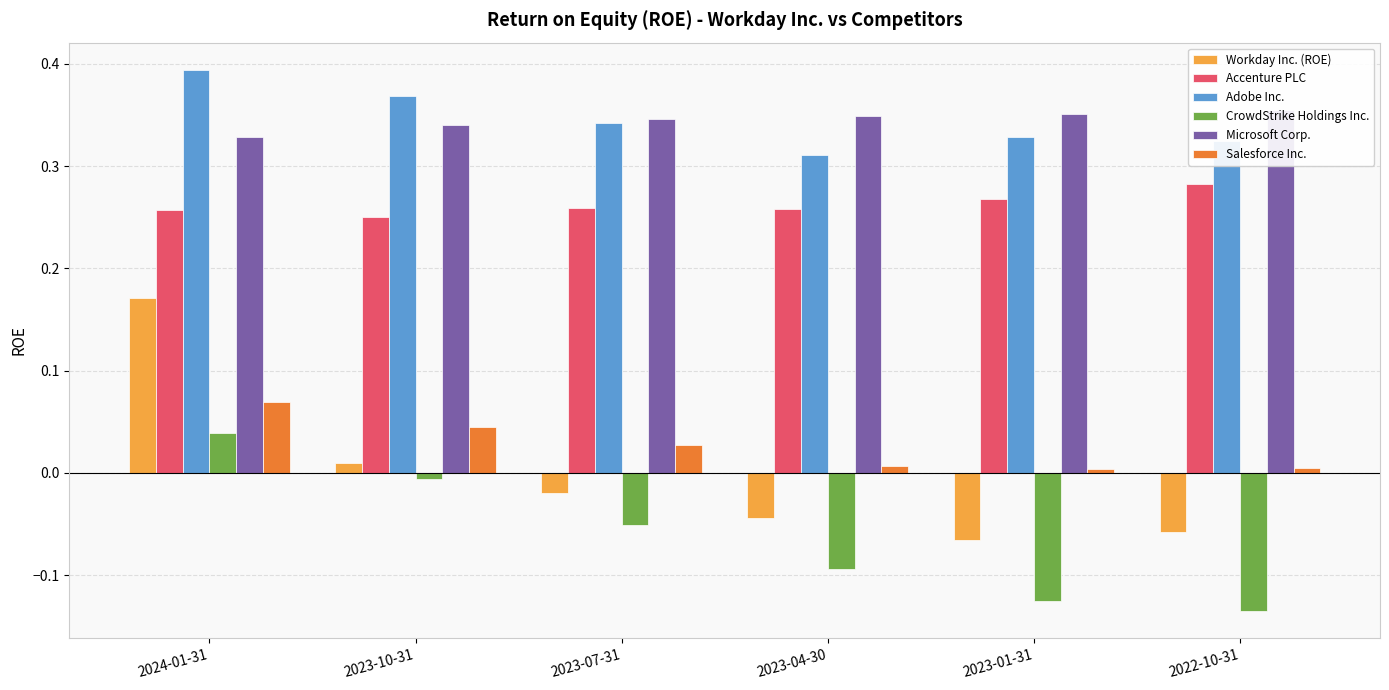

What is the label of the 3rd bar from the right?

2023-04-30